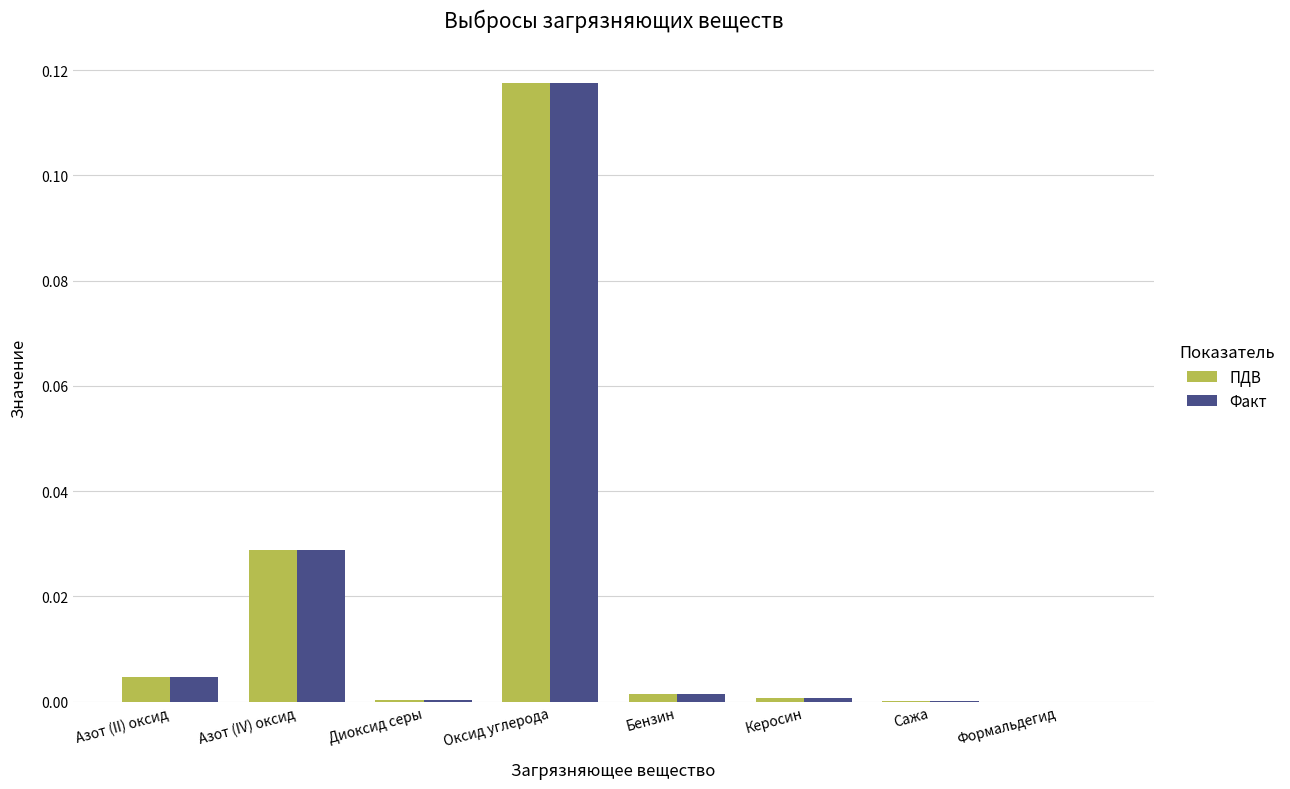

Does the chart contain stacked bars?

No